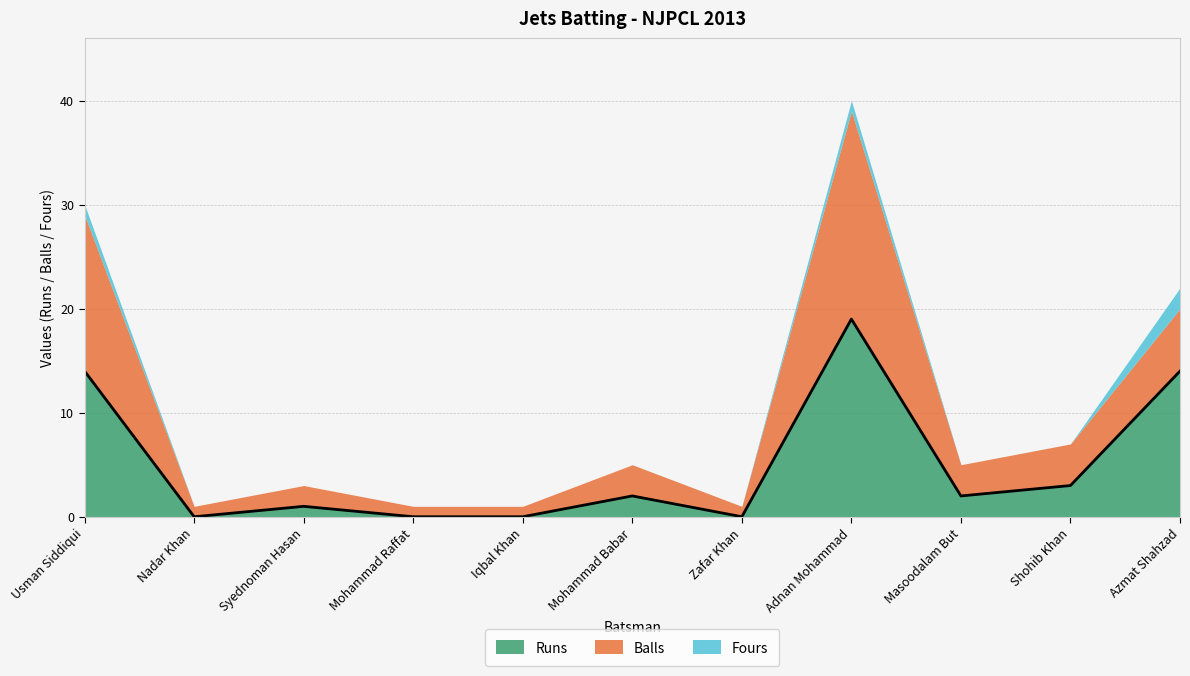

Rank the categories by Runs value from highest to lowest.

Adnan Mohammad, Usman Siddiqui, Azmat Shahzad, Shohib Khan, Mohammad Babar, Masoodalam But, Syednoman Hasan, Nadar Khan, Mohammad Raffat, Iqbal Khan, Zafar Khan